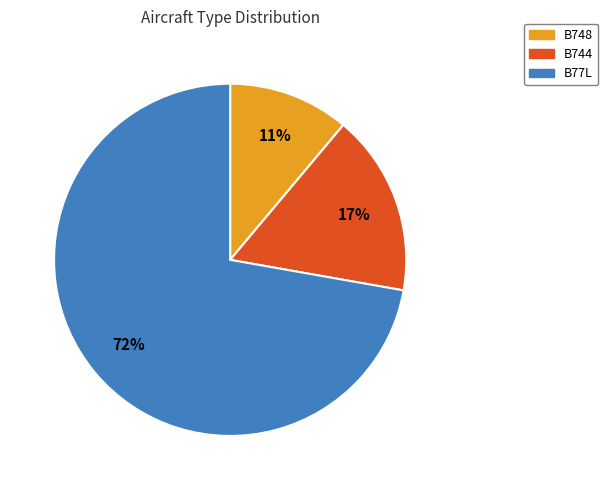

What percentage is the B77L slice, to the nearest percent?

72%